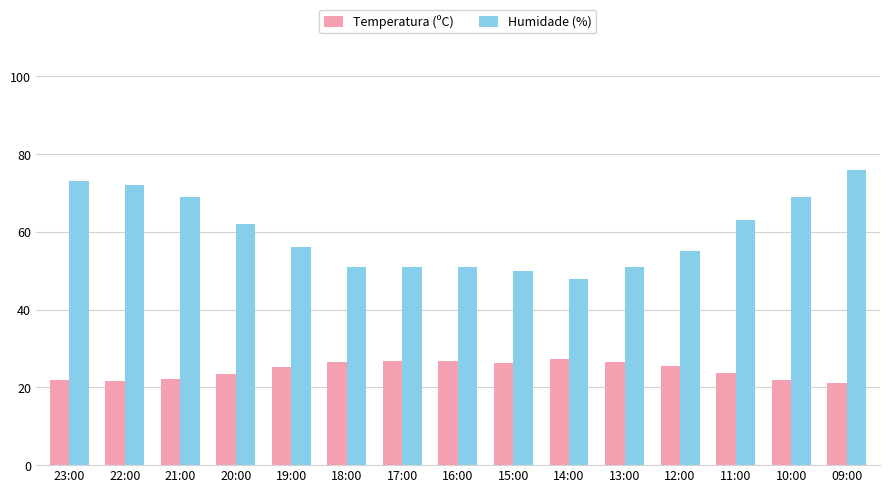

The value of Temperatura (ºC) at 16:00 is 42.8. True or false?

False